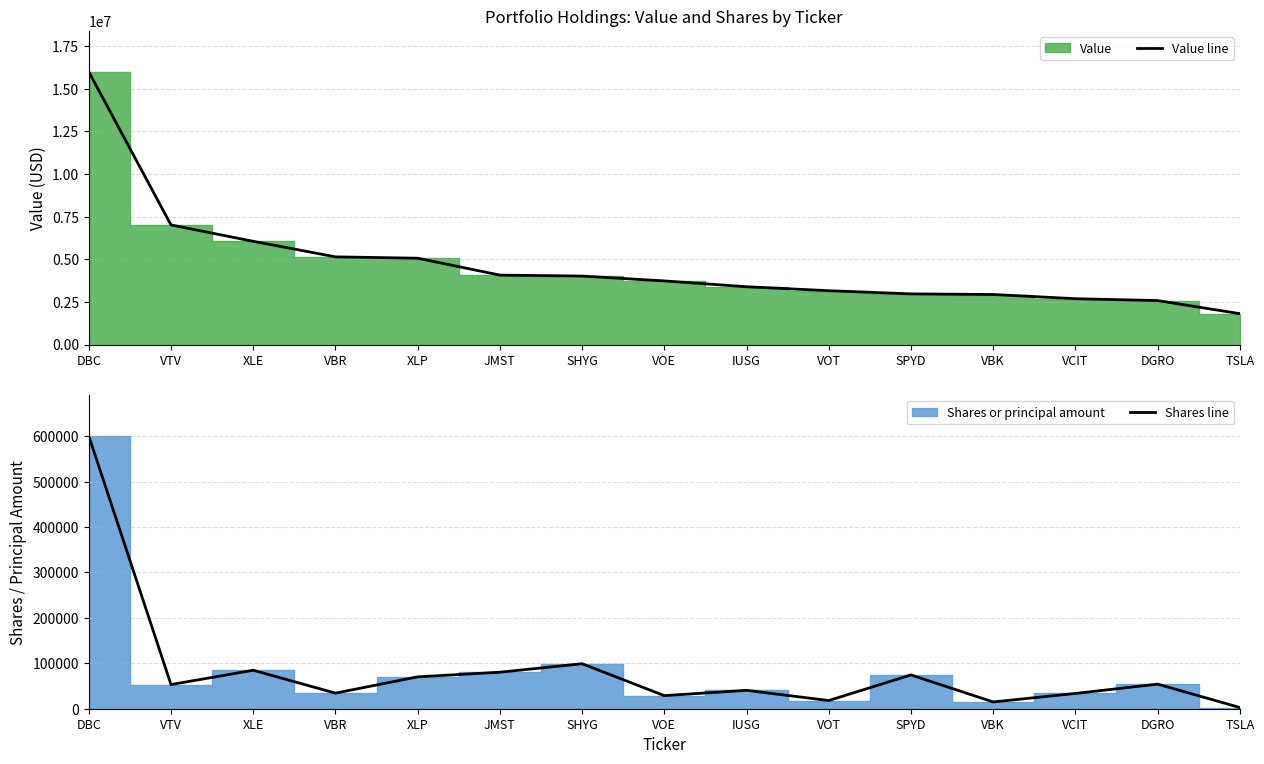

Reading left to right, what are all the values shown in this chart?

Value line: 16001000	7017000	6057000	5145000	5065000	4074000	4017000	3733000	3392000	3159000	2972000	2936000	2690000	2580000	1812000
Shares line: 600651	53208	84697	34340	70168	80429	99063	28824	40523	18015	74459	14903	33621	54159	2691